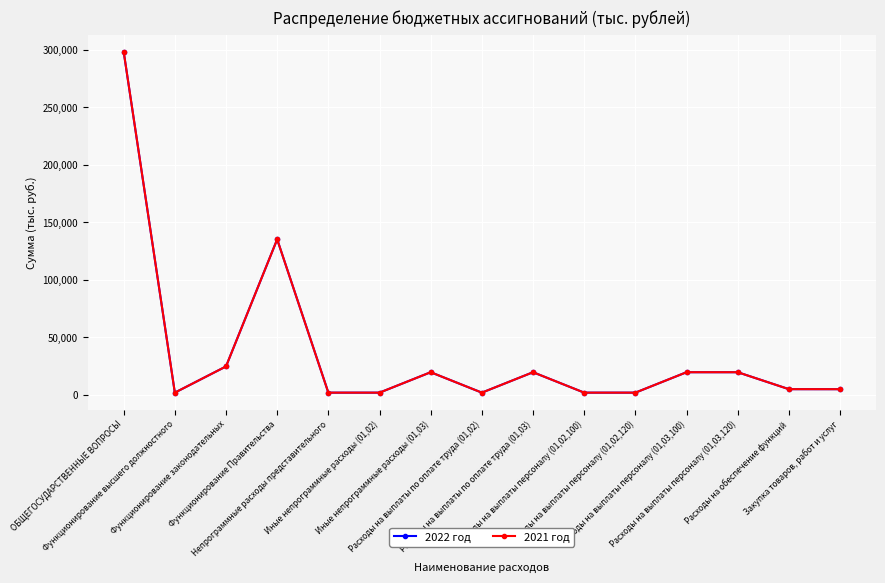

Where is the first local minimum for 2022 год?

Функционирование высшего должностного